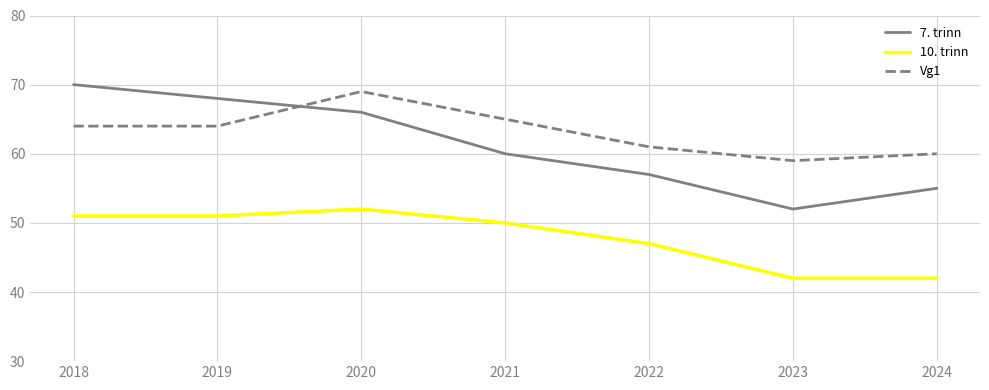

True or false: 10. trinn and Vg1 intersect in this chart.

False